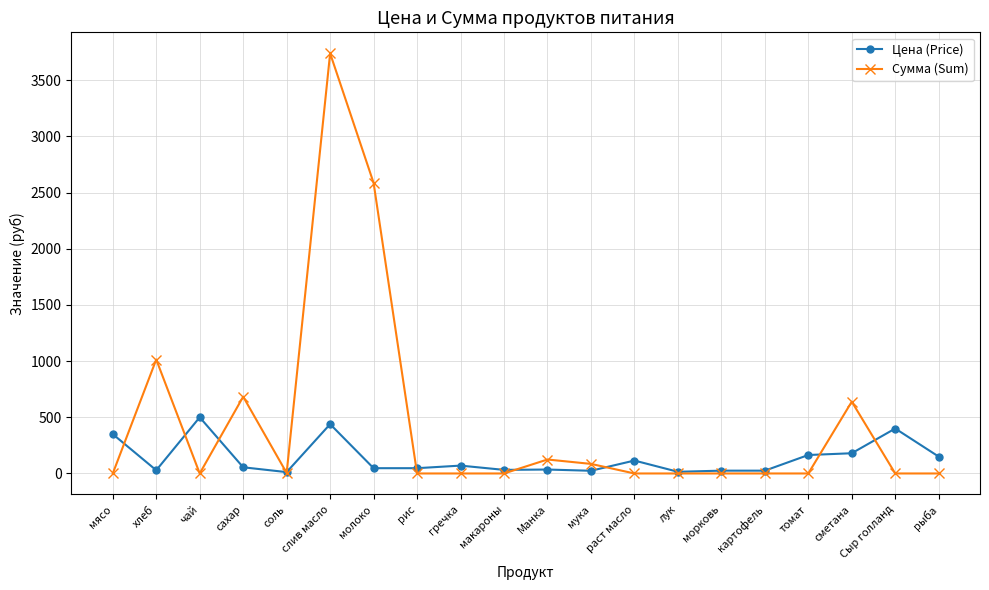

How many values in the Цена (Price) series are below 55?

10